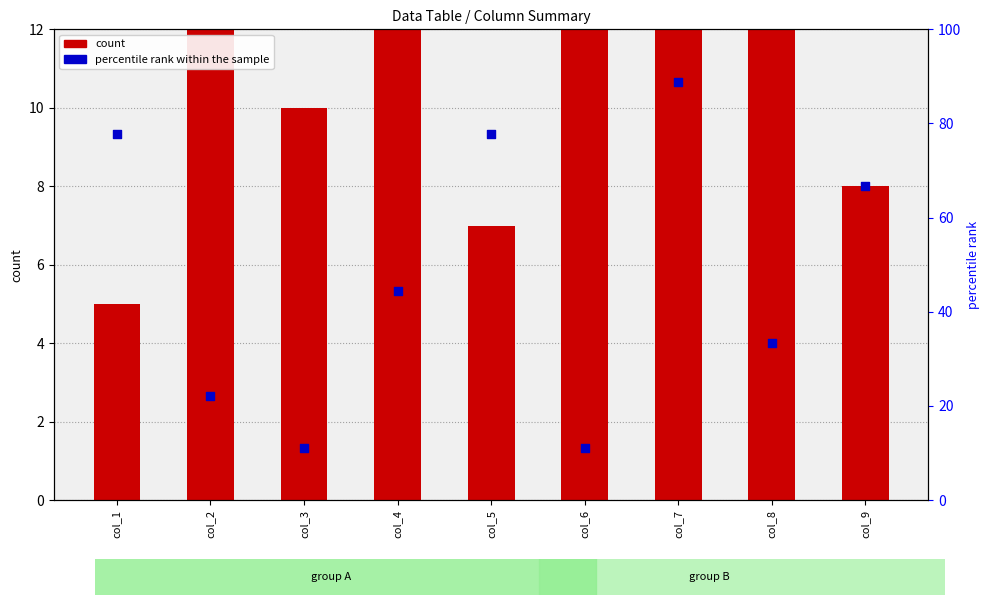

Which series has the largest Y range (max minus min)?

percentile rank within the sample